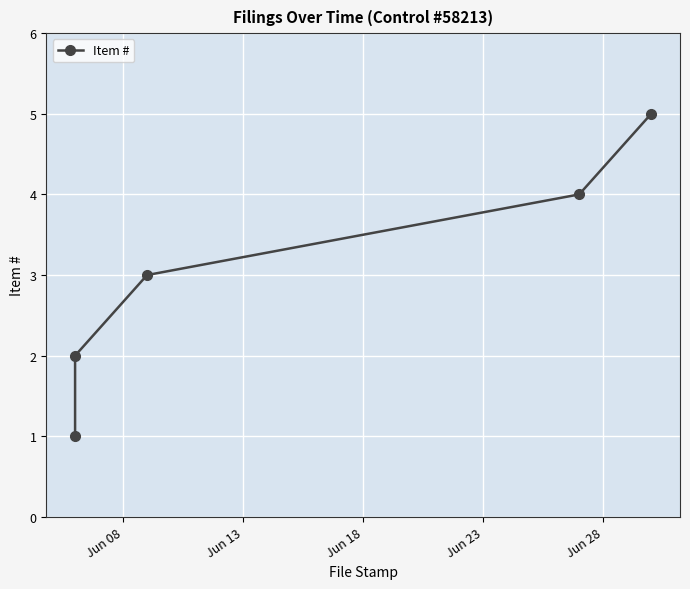

Approximately how many times larger is the value at Jun 23 compared to Jun 28?

0.8